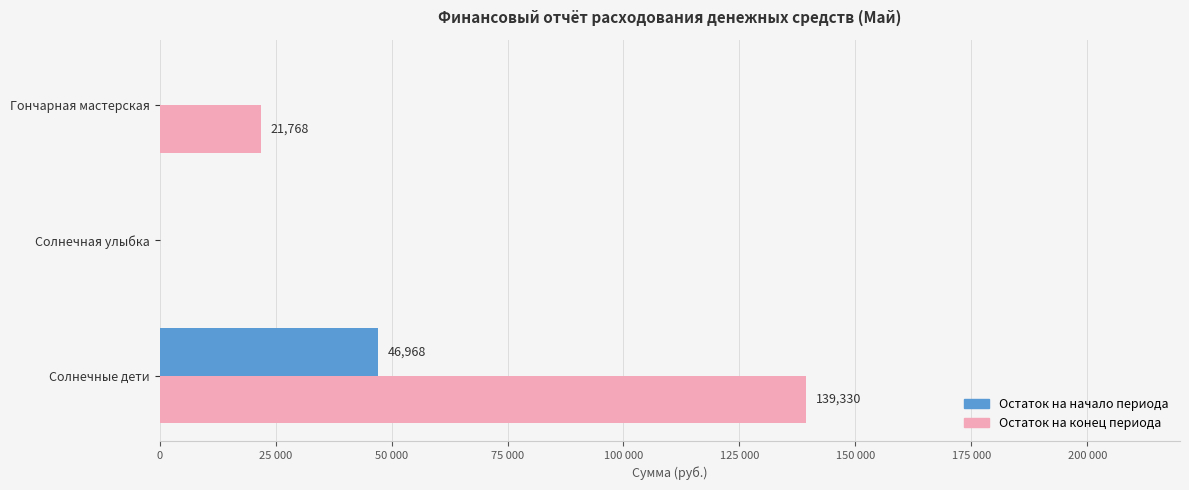

What is the highest value of the Остаток на конец периода series?

139330.3